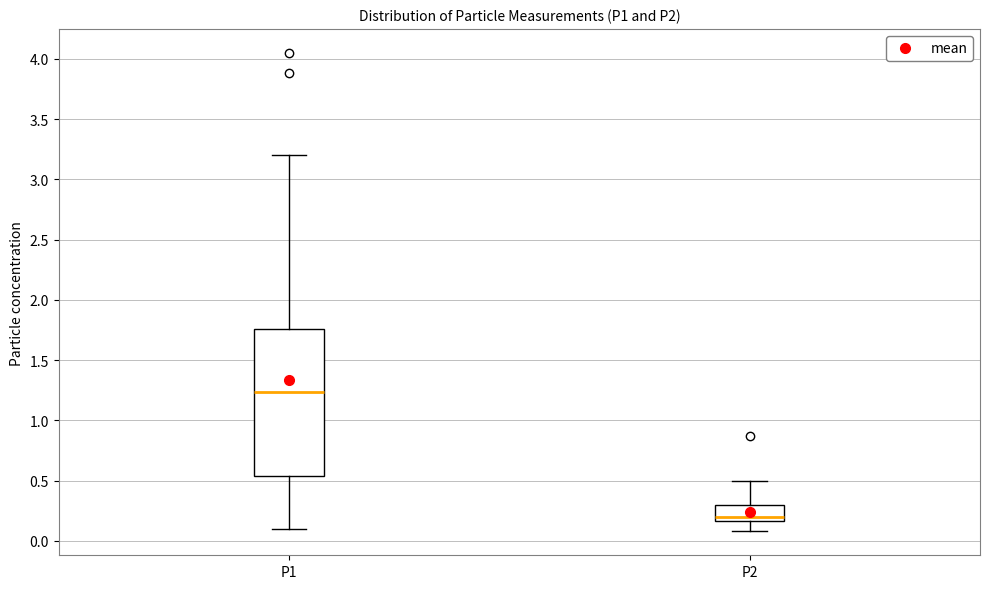

Reading left to right, transcribe this box plot: for each box, give where its median line is, the range the box spans, and where its two whiskers end, as read against the y-axis. The values are not printed on the chart, so give them approximately, as read against the axis.

P1: median 1.25, box 0.55 to 1.75, whiskers 0.10 to 3.20
P2: median 0.20, box 0.15 to 0.30, whiskers 0.10 to 0.50